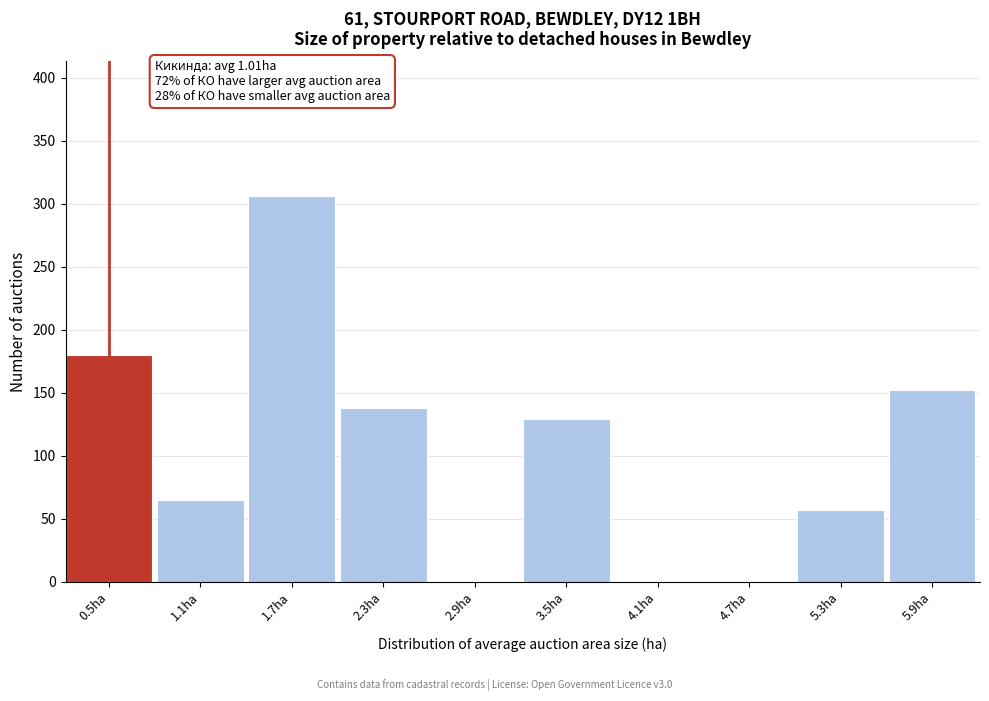

Reading left to right, what are all the values shown in this chart?

0.5ha=180	1.1ha=65	1.7ha=306	2.3ha=138	2.9ha=0	3.5ha=129	4.1ha=0	4.7ha=0	5.3ha=57	5.9ha=152